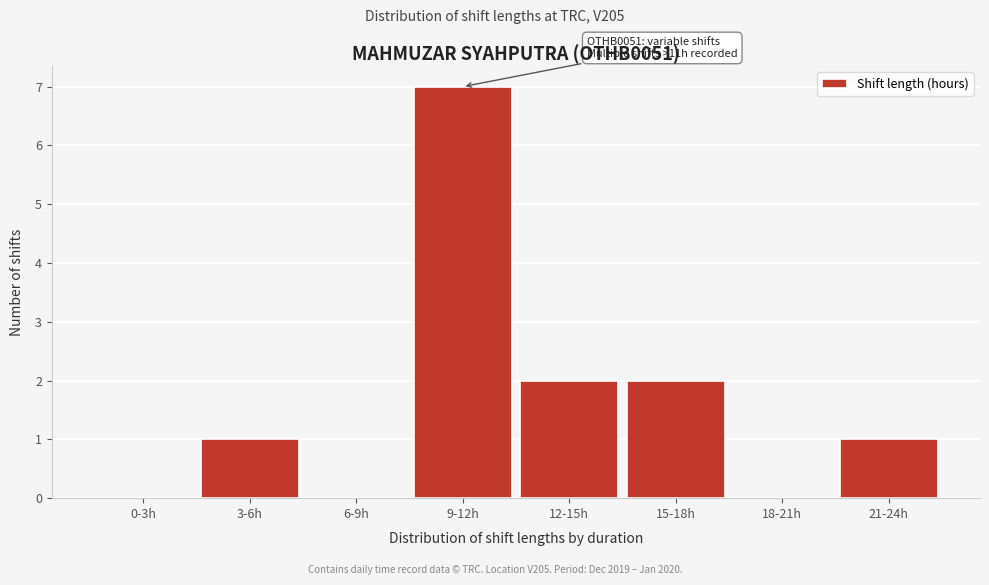

Reading left to right, transcribe all the data shown in this chart.

0-3h=0	3-6h=1	6-9h=0	9-12h=7	12-15h=2	15-18h=2	18-21h=0	21-24h=1